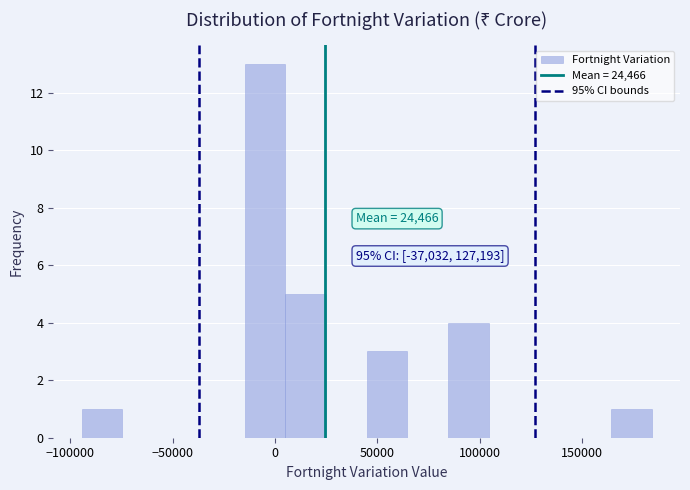

Read against the x-axis, roughly where is the centre of the tallest bar?

-5000